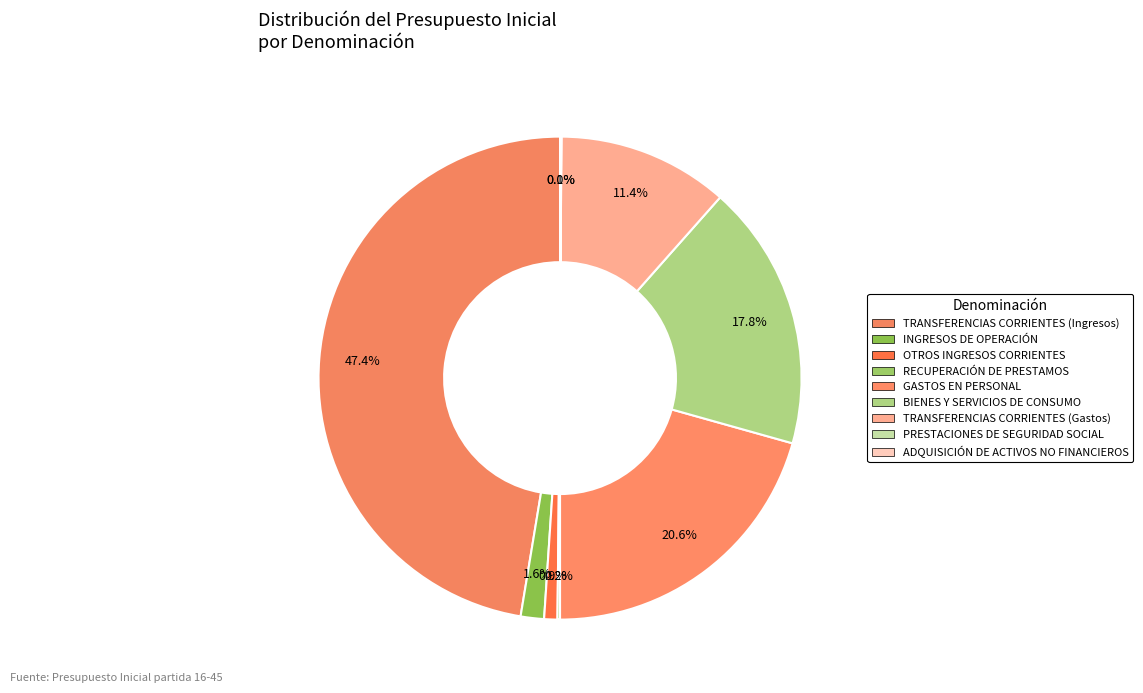

What percentage do INGRESOS DE OPERACIÓN and TRANSFERENCIAS CORRIENTES (Ingresos) together represent?

48.9%